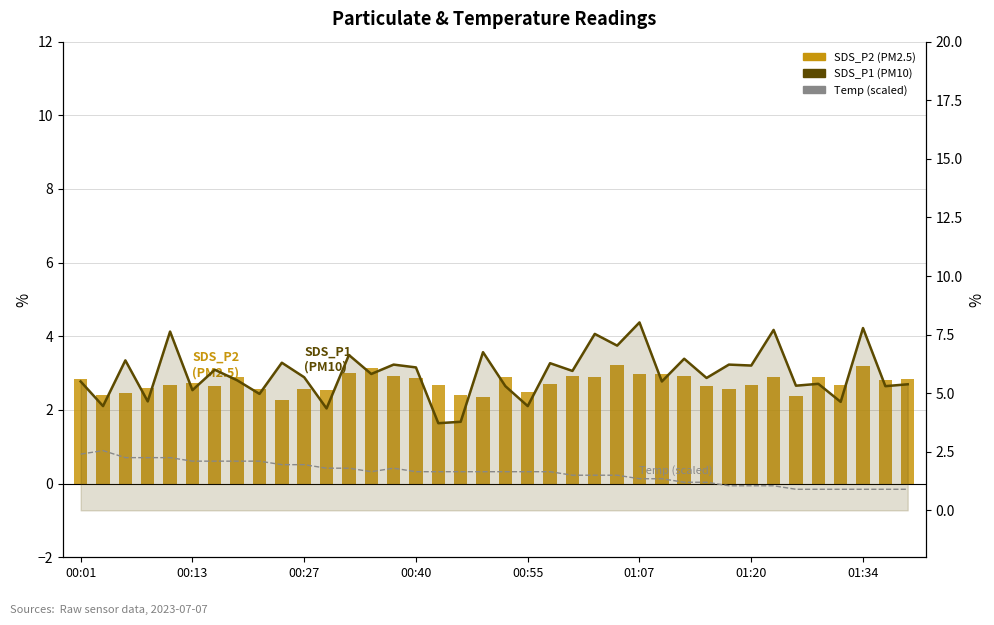

What is the total value across all series at 00:27?

11.1